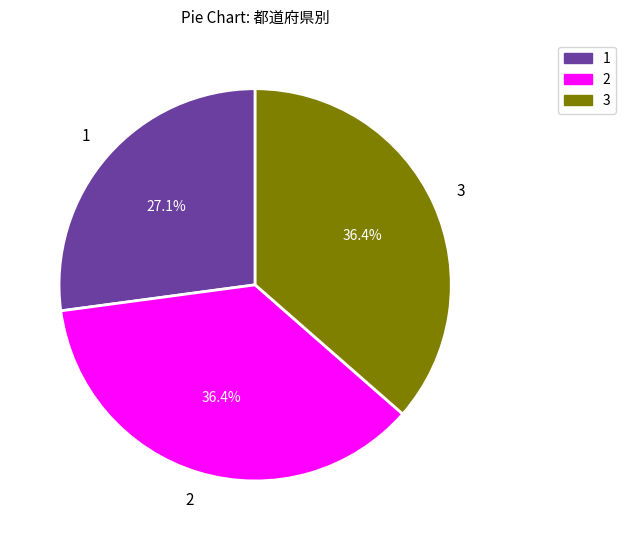

Does any single category account for the majority?

No